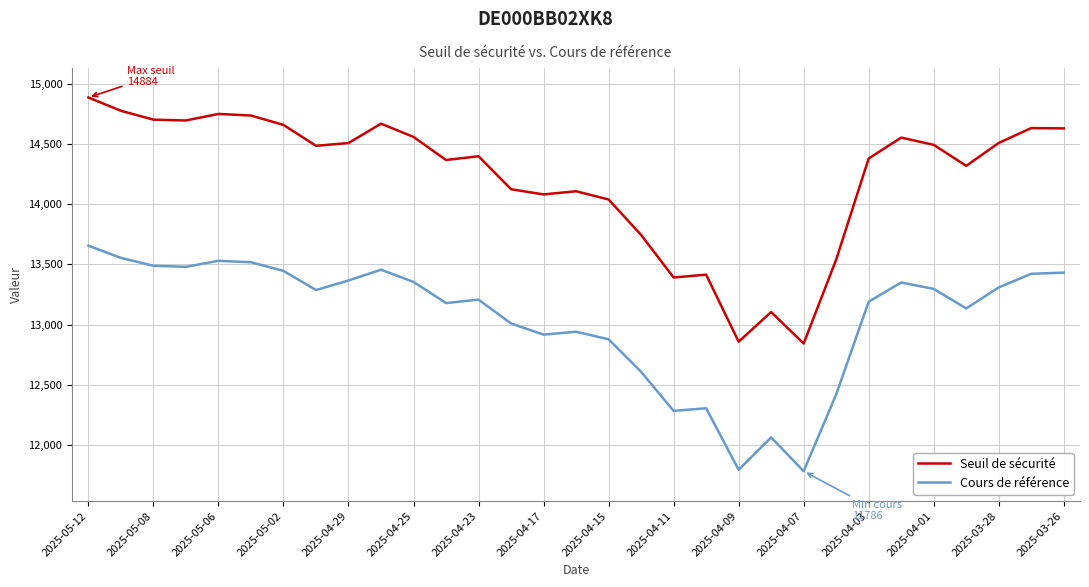

True or false: Cours de référence and Seuil de sécurité cross at least once.

False